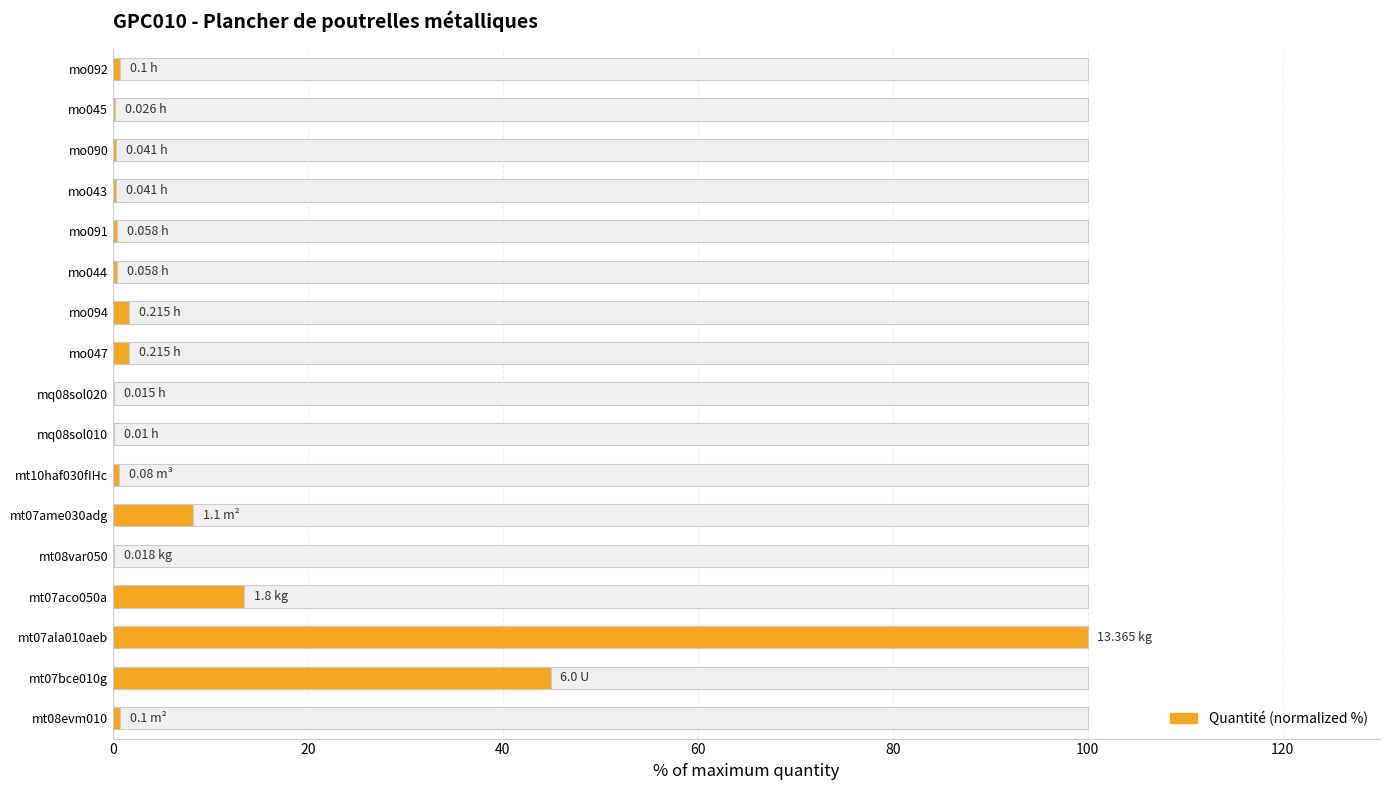

Is it true that the value at mo092 is 0.7?

True